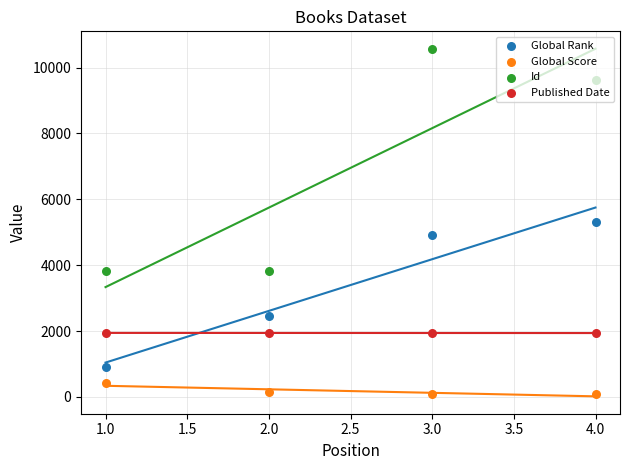

What are all the series names shown in the legend?

Global Rank, Global Score, Id, Published Date